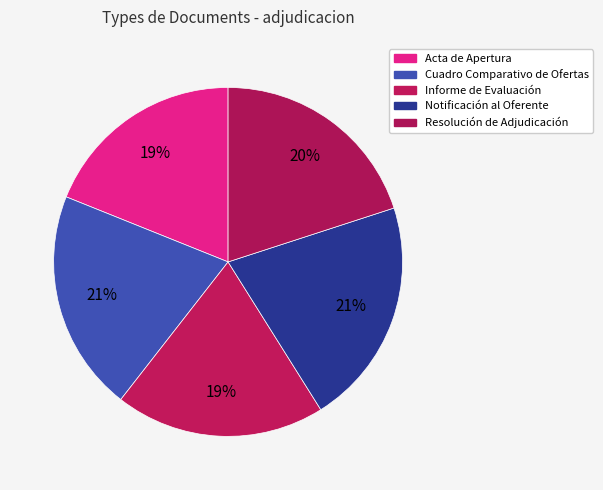

Between Resolución de Adjudicación and Cuadro Comparativo de Ofertas, which is larger?

Cuadro Comparativo de Ofertas